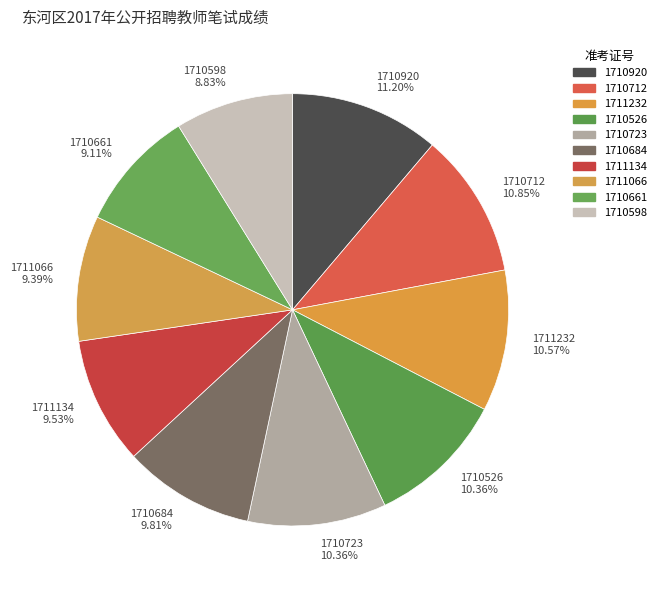

Do 1711232 10.57% and 1710712 10.85% together represent more than half of the pie?

No